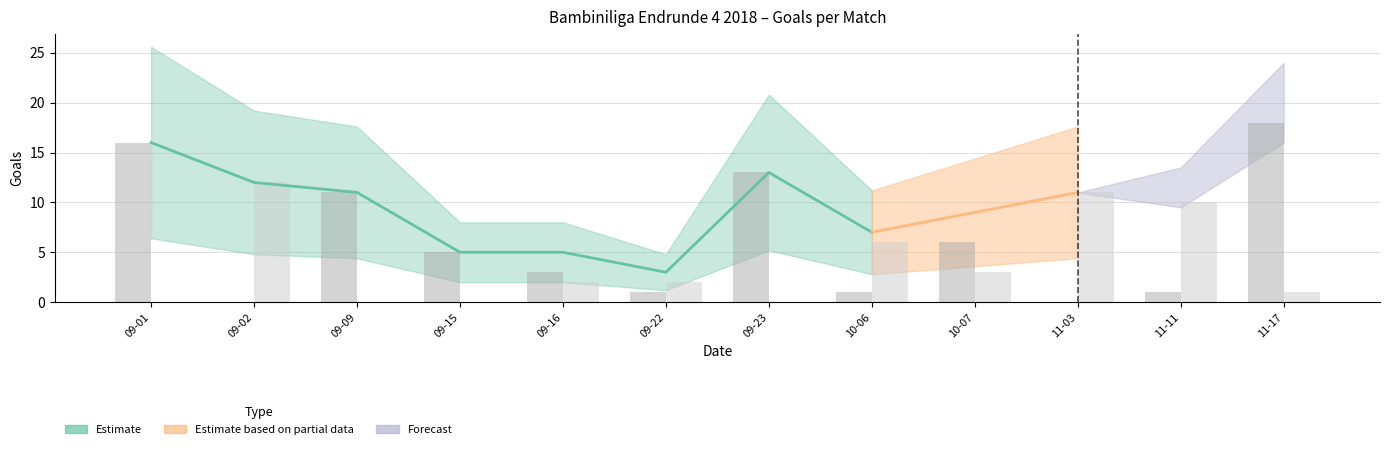

How many categories are shown in the chart?

12